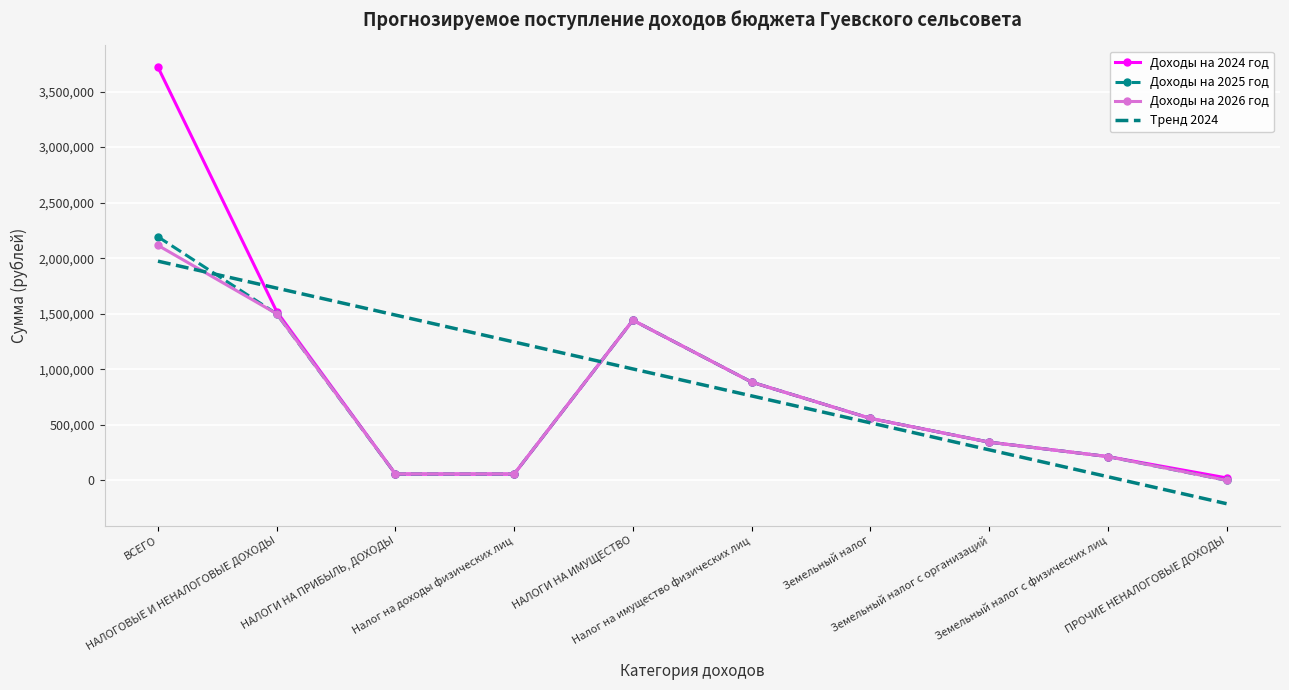

The Доходы на 2024 год series shows 2235998.7 at НАЛОГИ НА ИМУЩЕСТВО. True or false?

False